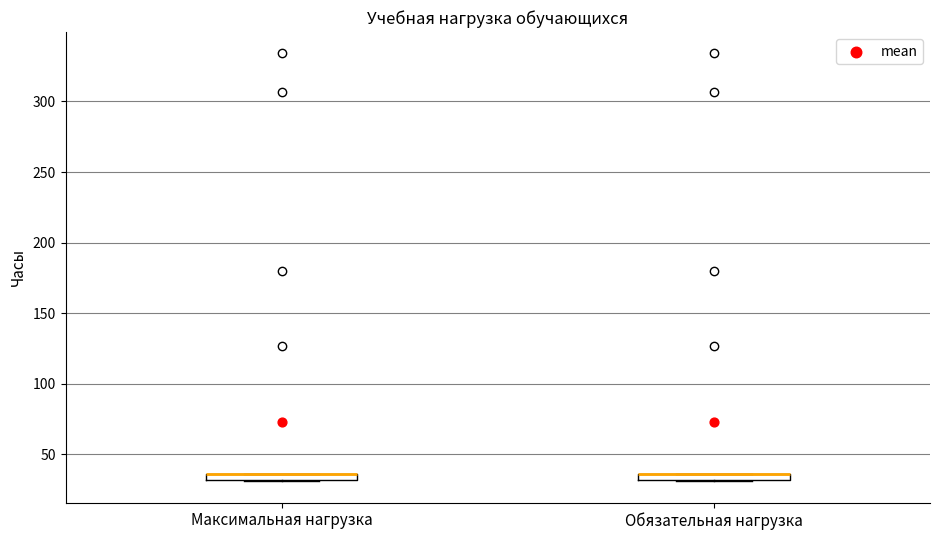

Where is the upper edge of the box for Максимальная нагрузка on the y-axis? The values are not printed on the chart, so give them approximately, as read against the axis.

35